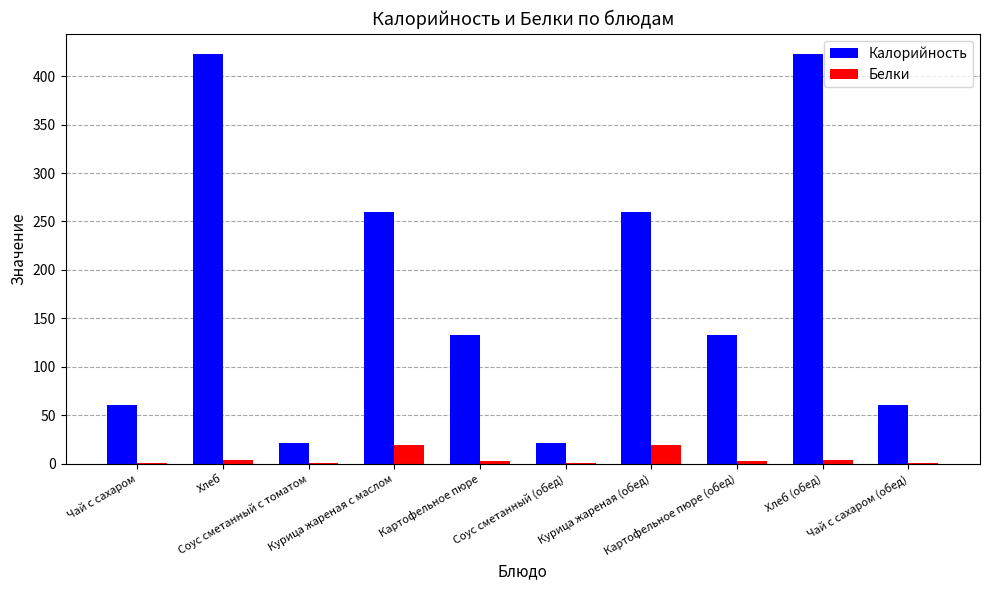

Which series has the largest total across all categories?

Калорийность